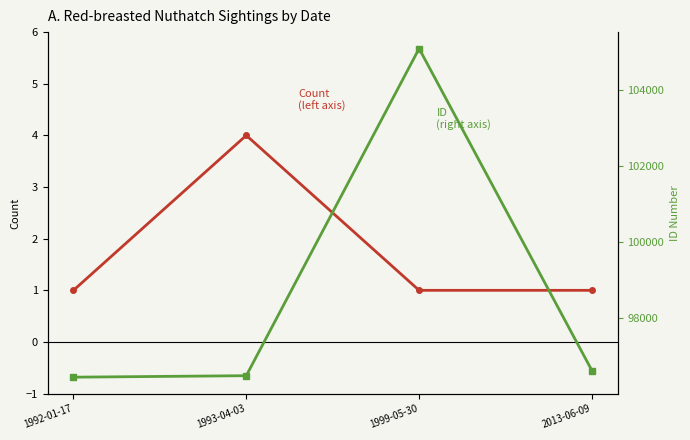

What is the label of the 4th point from the left?

2013-06-09